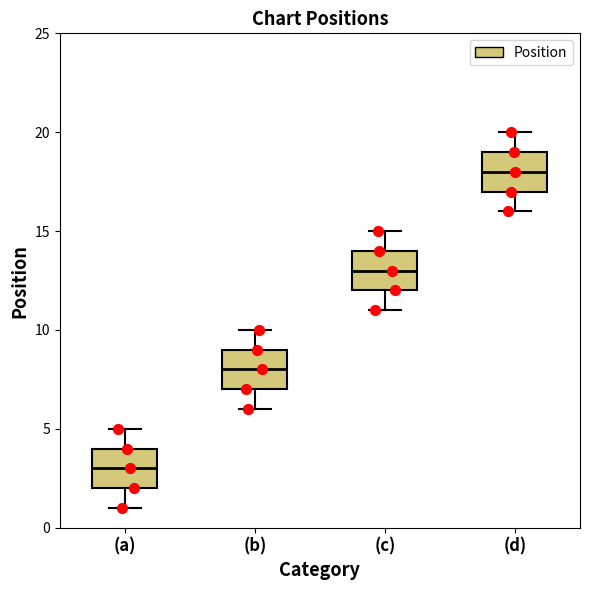

Reading left to right, read every box against the y-axis: the position of its median line, the range the box covers, and the ends of its whiskers. The values are not printed on the chart, so give them approximately, as read against the axis.

(a): median 3, box 2 to 4, whiskers 1 to 5
(b): median 8, box 7 to 9, whiskers 6 to 10
(c): median 13, box 12 to 14, whiskers 11 to 15
(d): median 18, box 17 to 19, whiskers 16 to 20